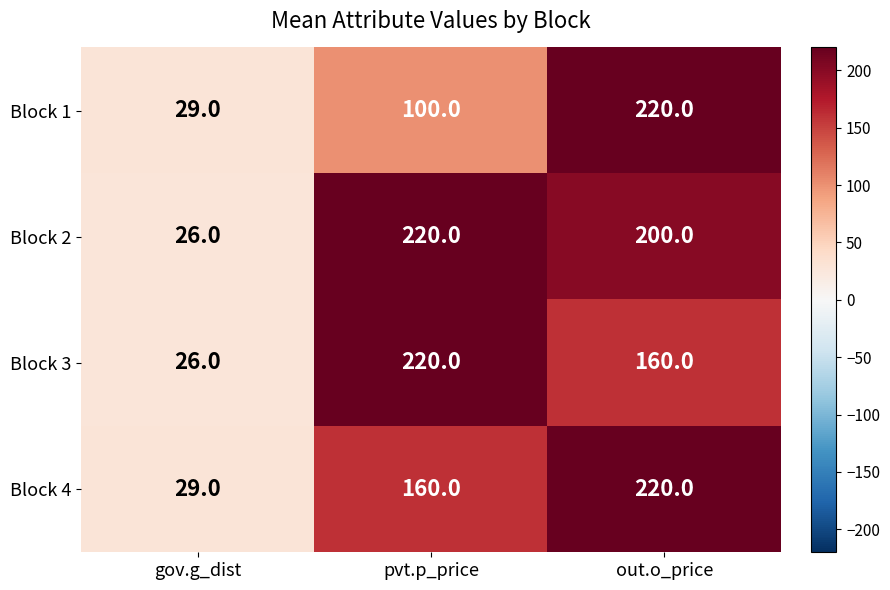

At how many categories does at least one series exceed 219?

2